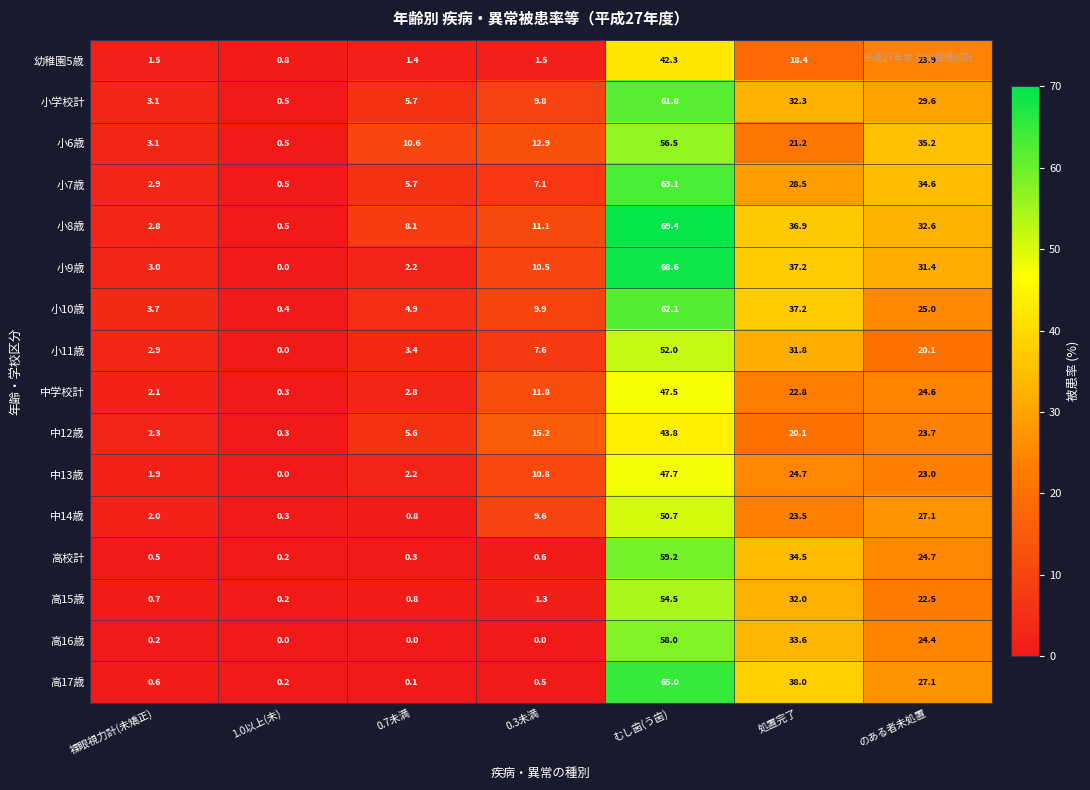

The 中学校計 series shows 24.6 at のある者未処置. True or false?

True